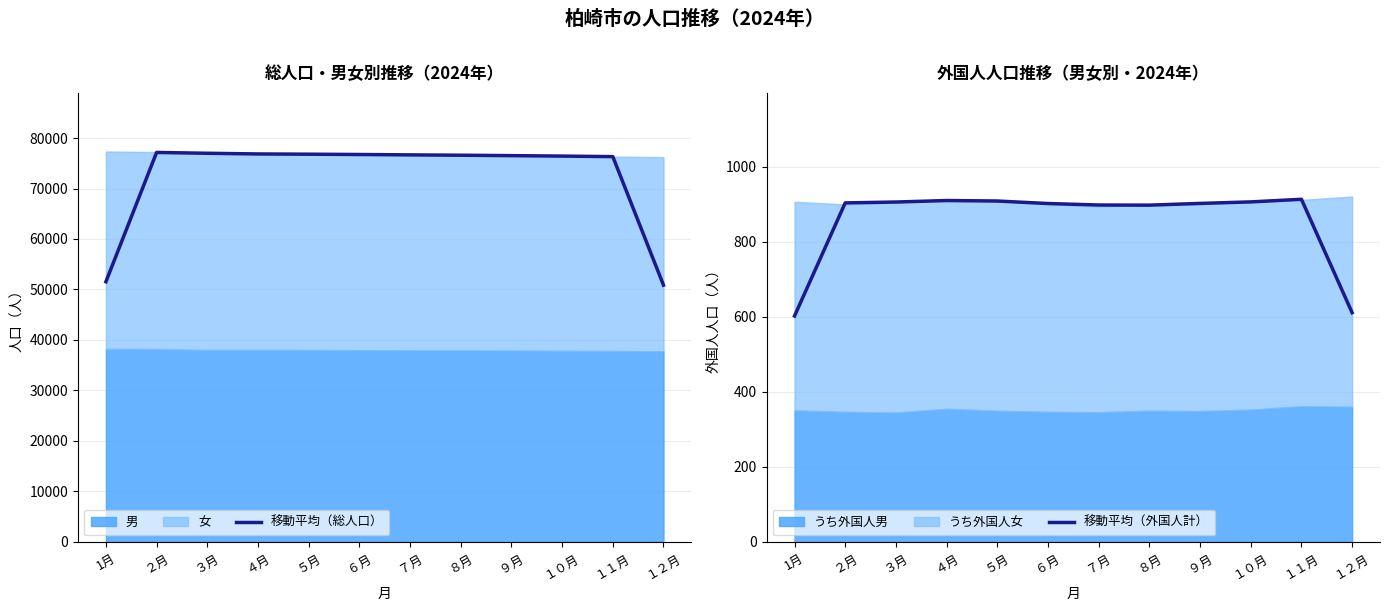

List the series in order of their peak value, highest first.

移動平均（総人口）, 移動平均（外国人計）